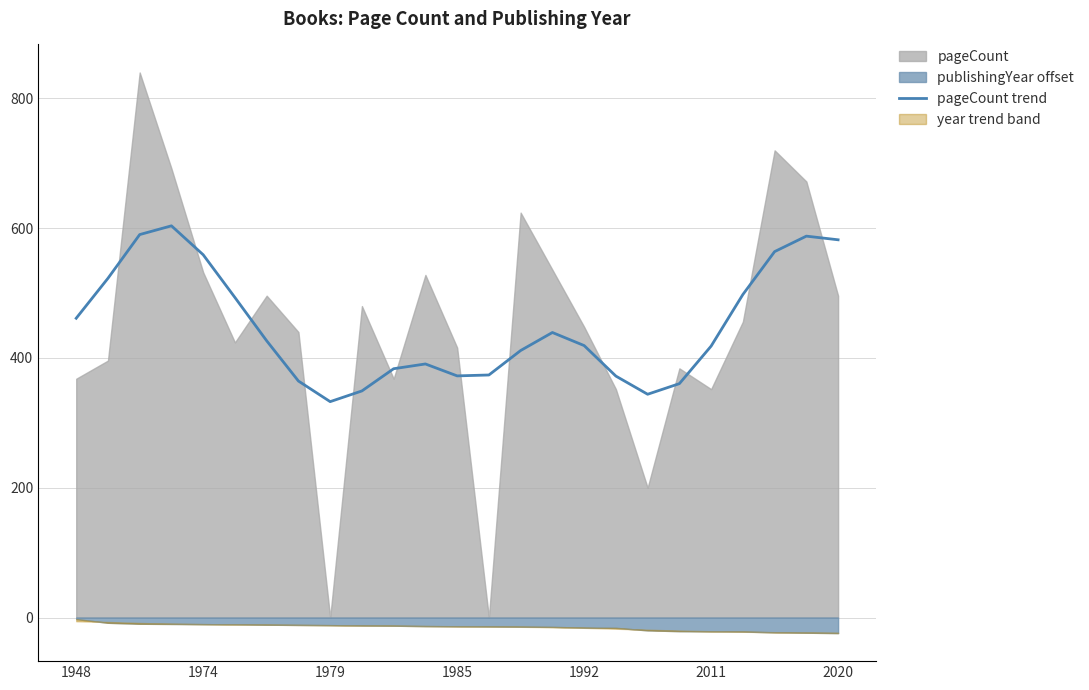

The value of pageCount trend at 1979 is 540.5. True or false?

False